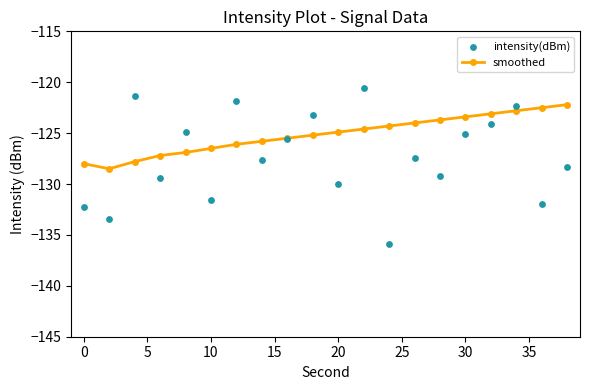

What are all the series names shown in the legend?

smoothed, intensity(dBm)